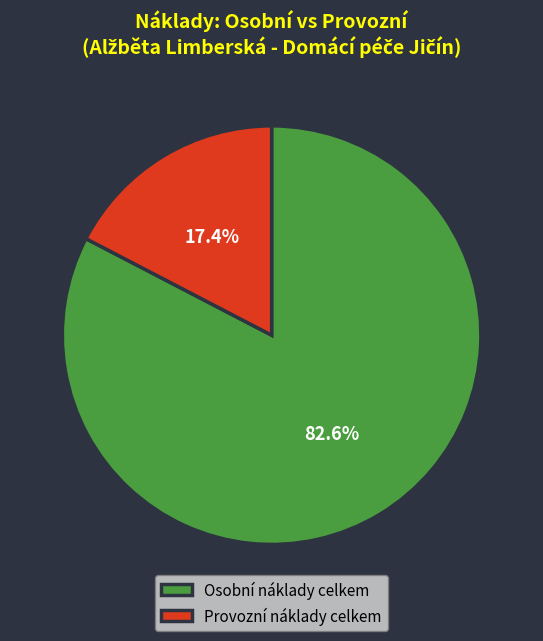

Which category accounts for the majority?

Osobní náklady celkem